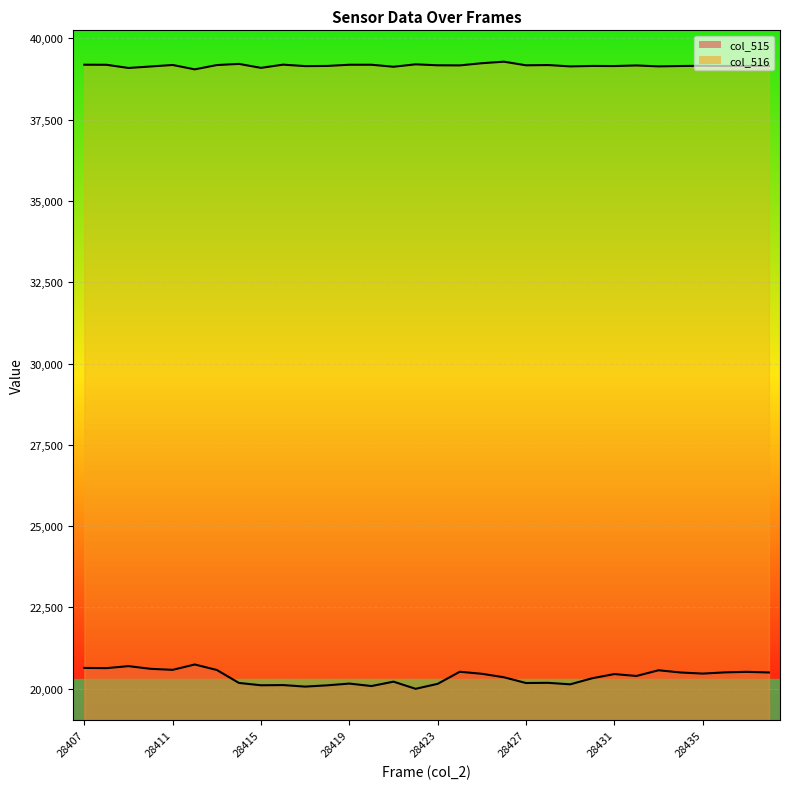

What is the sum of all col_516 values?

1253296